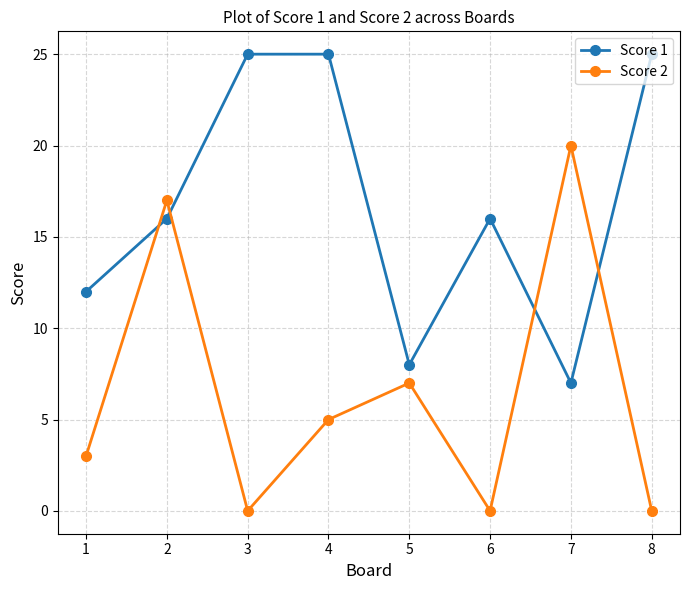

True or false: Score 1 has a value of 16 at 6.

True